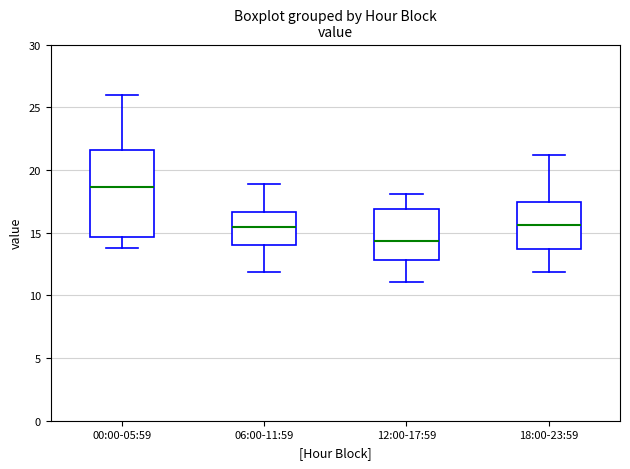

Which box has the highest median line?

00:00-05:59